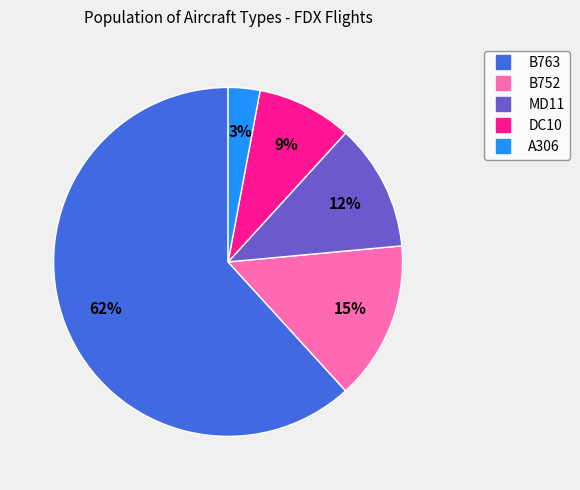

Which slice is the largest?

B763